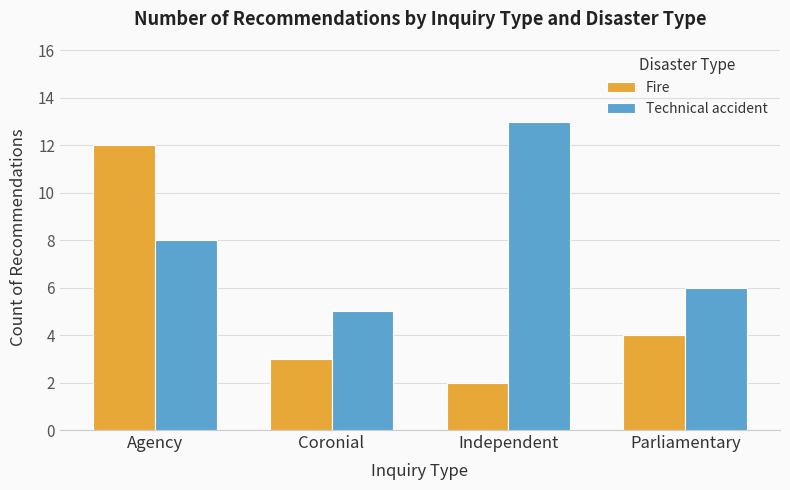

How many groups of bars are there?

4